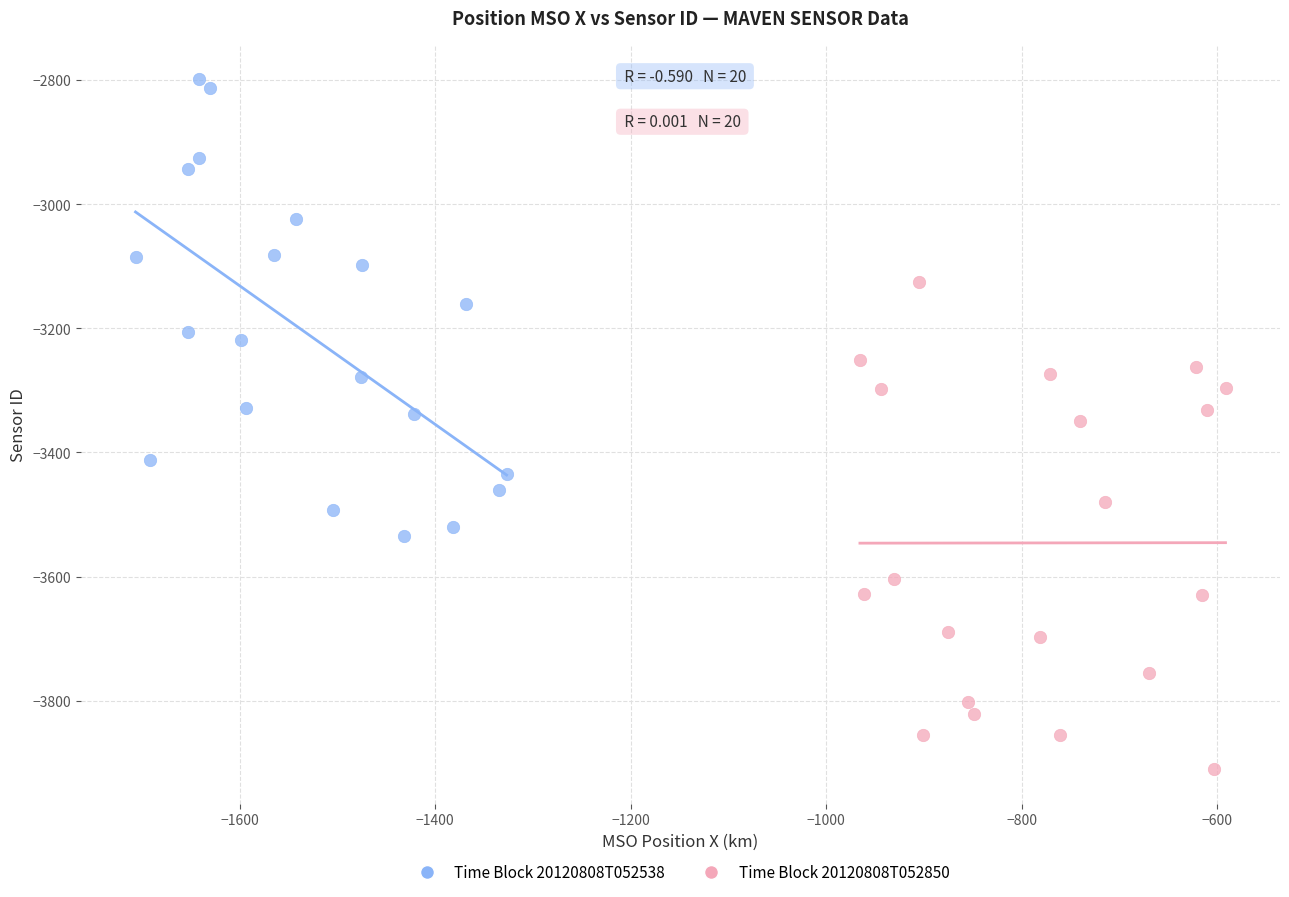

Which series contains the lowest Y value?

Time Block 20120808T052850